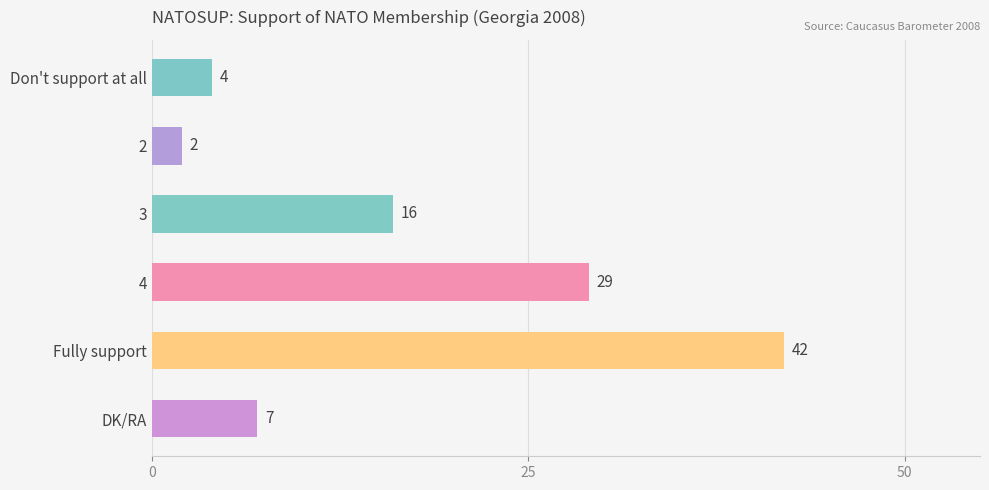

Rank the categories by value from lowest to highest.

2, Don't support at all, DK/RA, 3, 4, Fully support